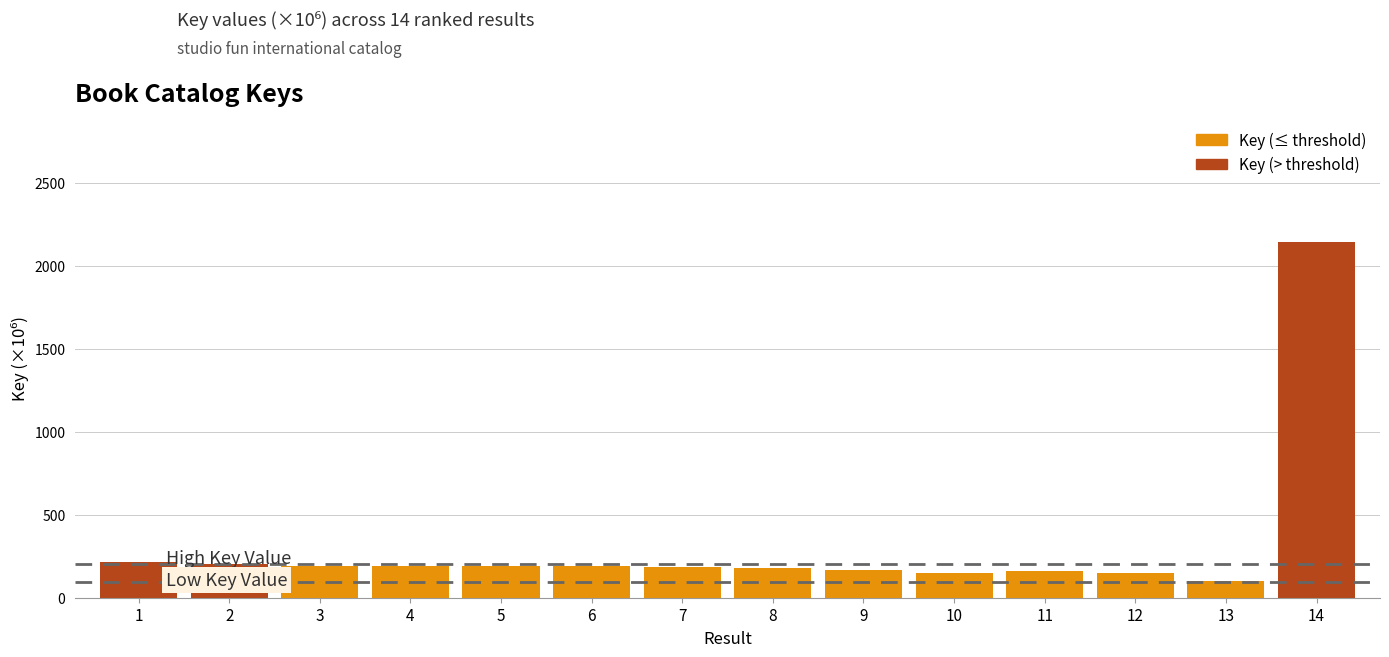

What is the minimum value shown in the chart?

100.9